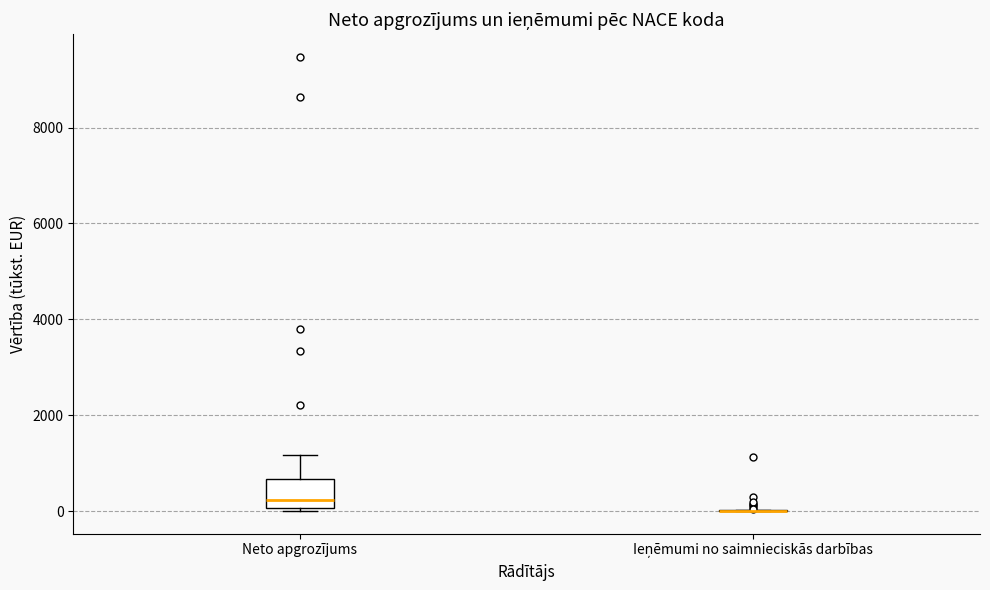

Reading left to right, read every box against the y-axis: the position of its median line, the range the box covers, and the ends of its whiskers. The values are not printed on the chart, so give them approximately, as read against the axis.

Neto apgrozījums: median 200, box 0 to 600, whiskers 0 (just below the box's lower edge) to 1200
Ieņēmumi no saimnieciskās darbības: box collapsed to a line at 0, whiskers 0 to 0